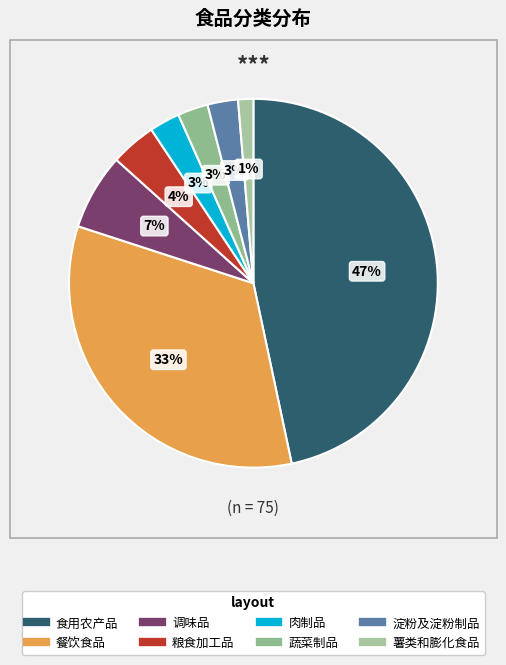

Do 调味品 and 蔬菜制品 together represent more than half of the pie?

No